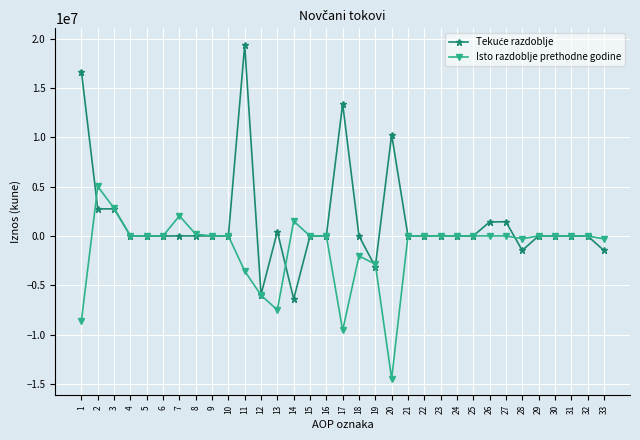

What is the greatest value displayed?

19348805